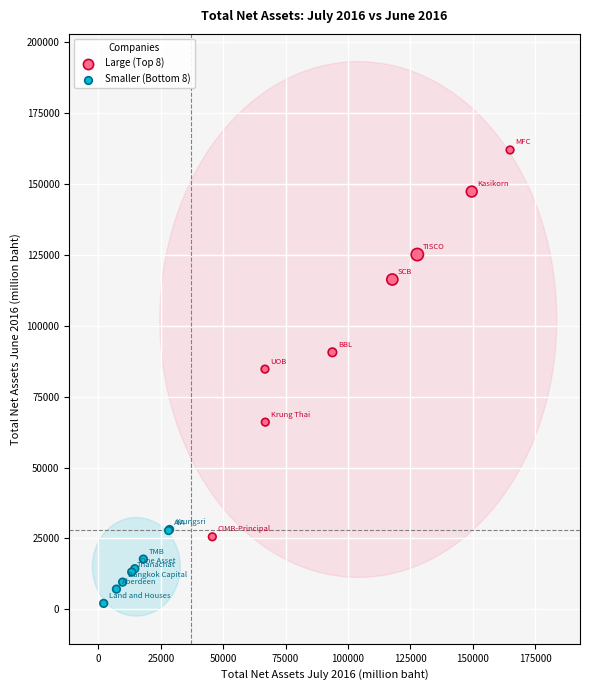

Which series has the largest Y range (max minus min)?

Large (Top 8)